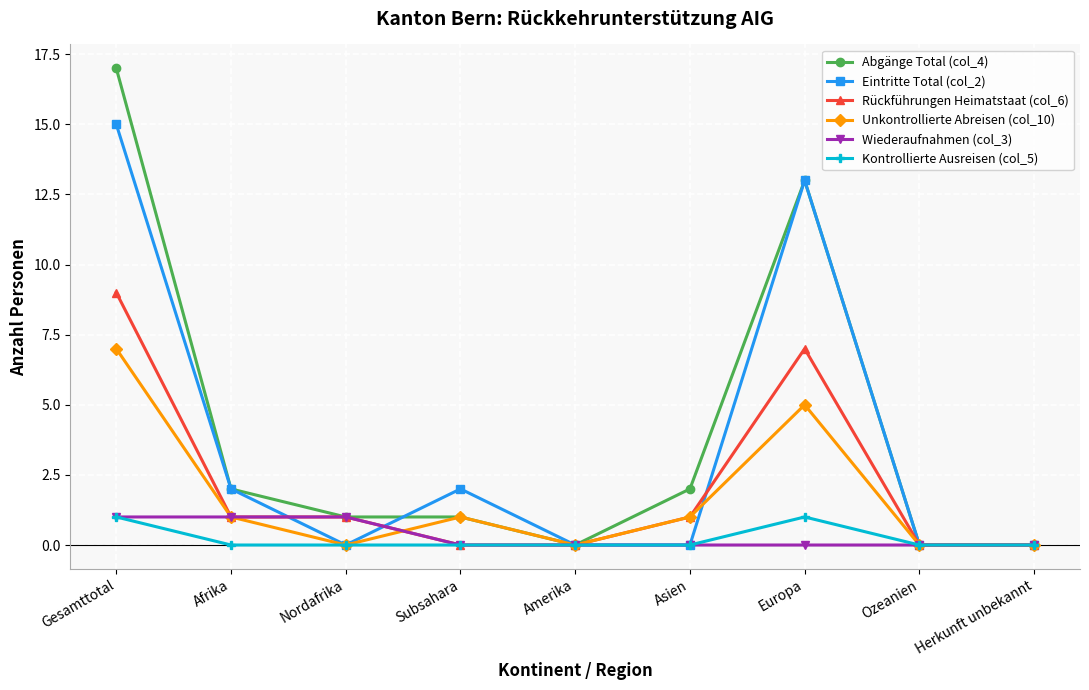

Reading left to right, transcribe all the data shown in this chart.

Abgänge Total (col_4): 17	2	1	1	0	2	13	0	0
Eintritte Total (col_2): 15	2	0	2	0	0	13	0	0
Rückführungen Heimatstaat (col_6): 9	1	1	0	0	1	7	0	0
Unkontrollierte Abreisen (col_10): 7	1	0	1	0	1	5	0	0
Wiederaufnahmen (col_3): 1	1	1	0	0	0	0	0	0
Kontrollierte Ausreisen (col_5): 1	0	0	0	0	0	1	0	0